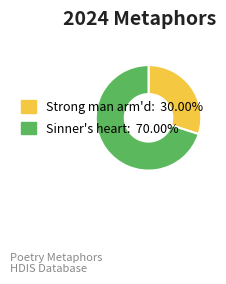

Does any single category account for the majority?

Yes